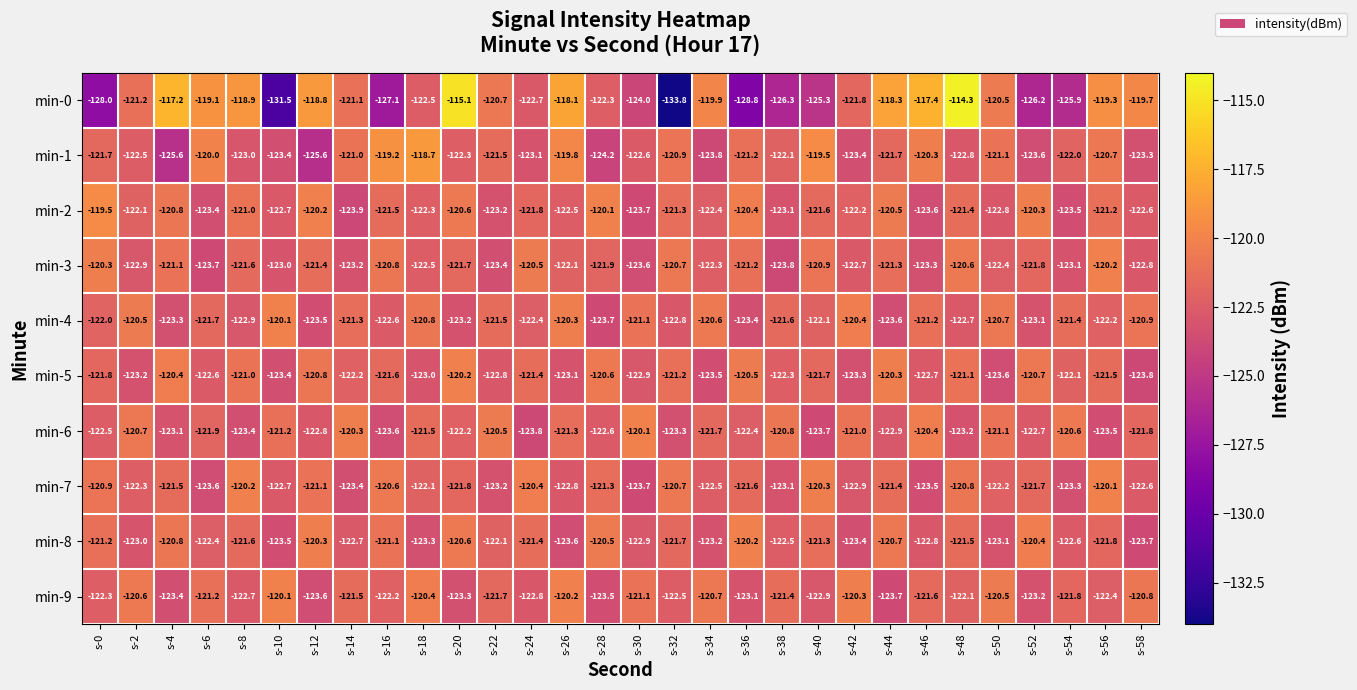

What is the greatest value displayed?

-114.3